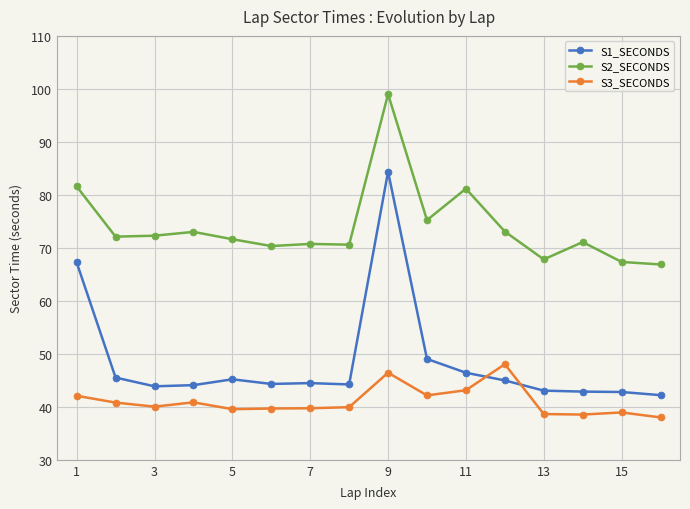

At how many categories does at least one series exceed 59?

16